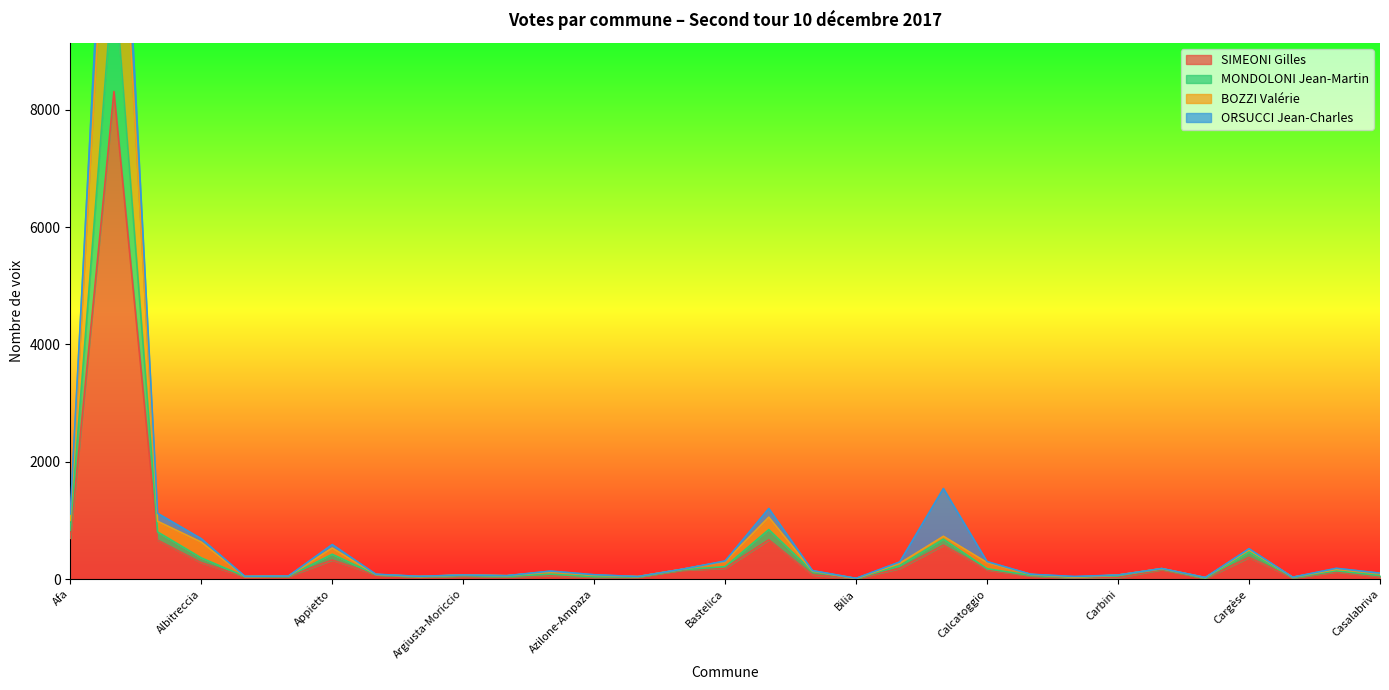

What is the highest value of the SIMEONI Gilles series?

8309